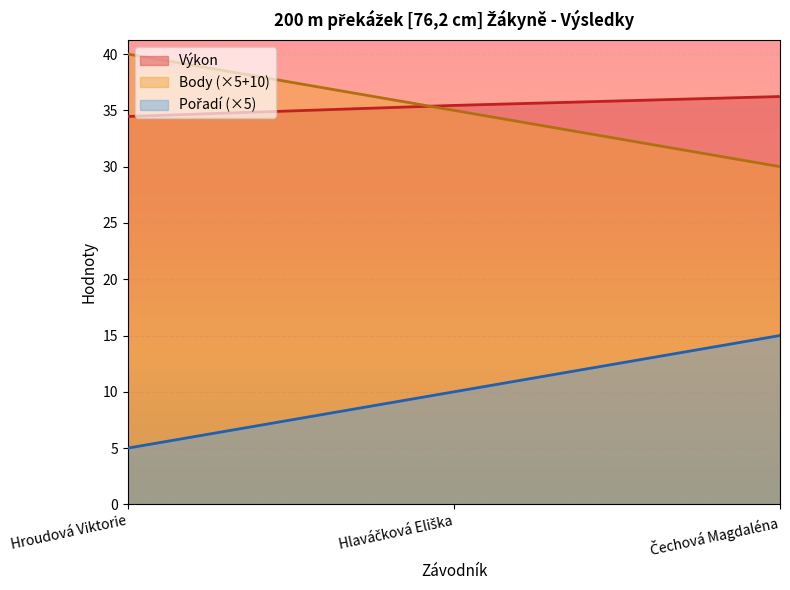

At which category does the chart reach its minimum across all series?

Hroudová Viktorie